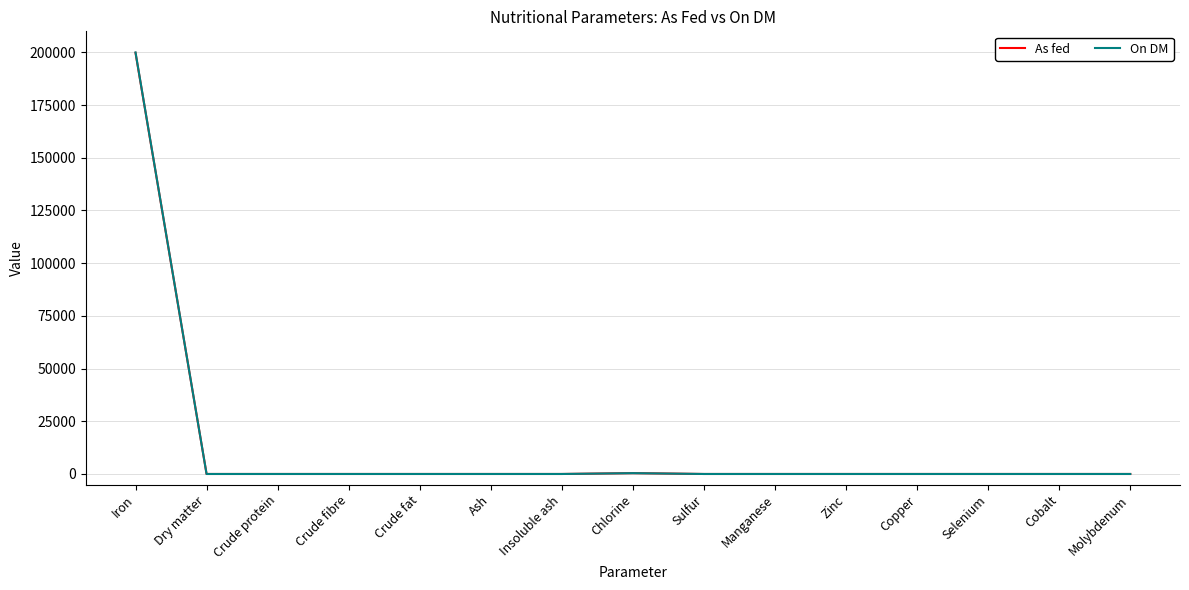

Which series changed the most between Iron and Molybdenum?

On DM